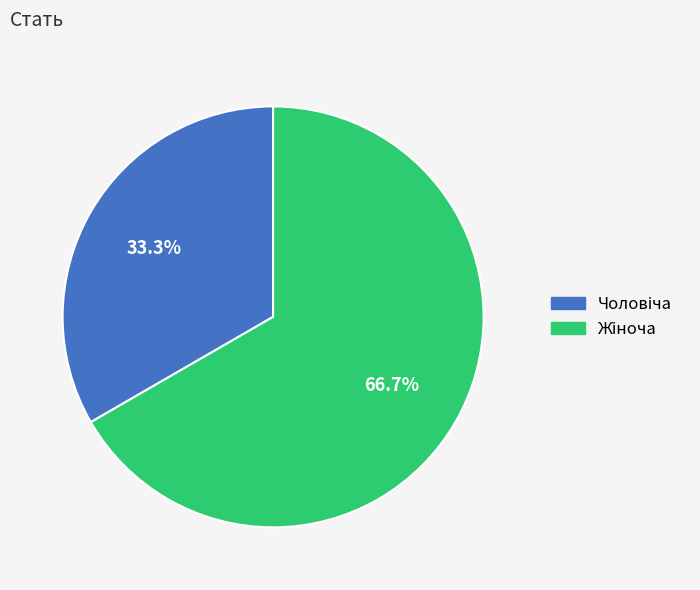

Does any single category account for the majority?

Yes